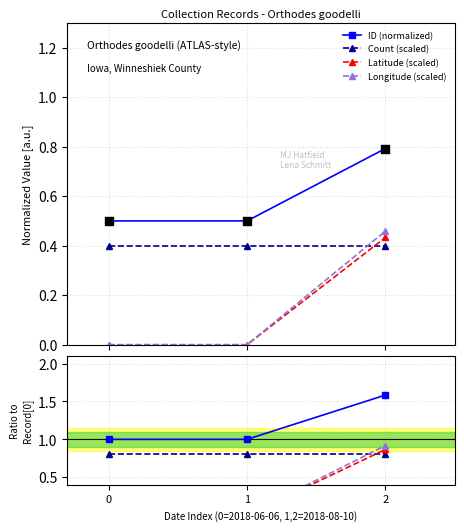

Which series contains the lowest Y value?

Latitude